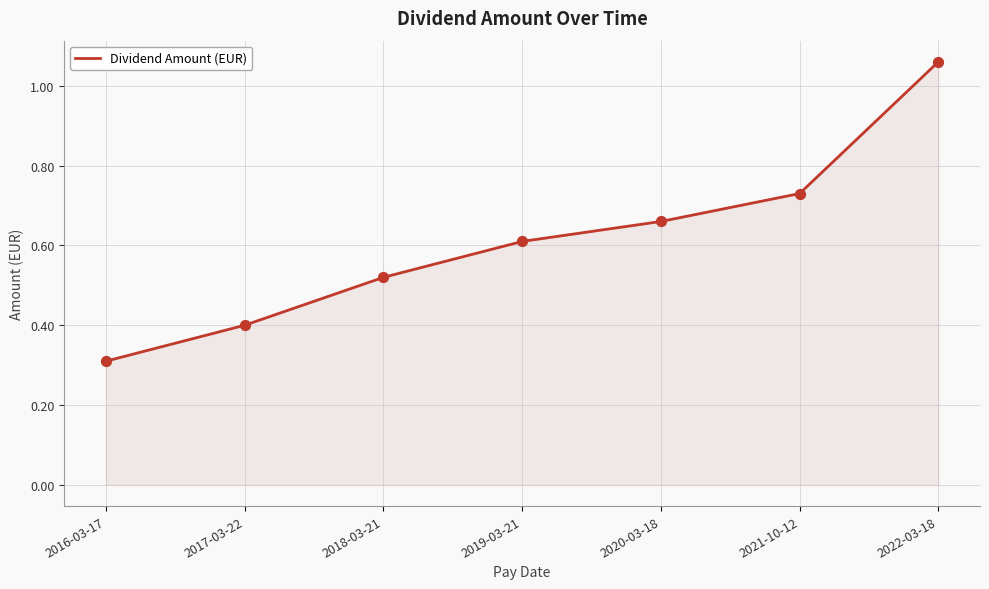

What is the ratio of the value at 2019-03-21 to the value at 2022-03-18?

0.6